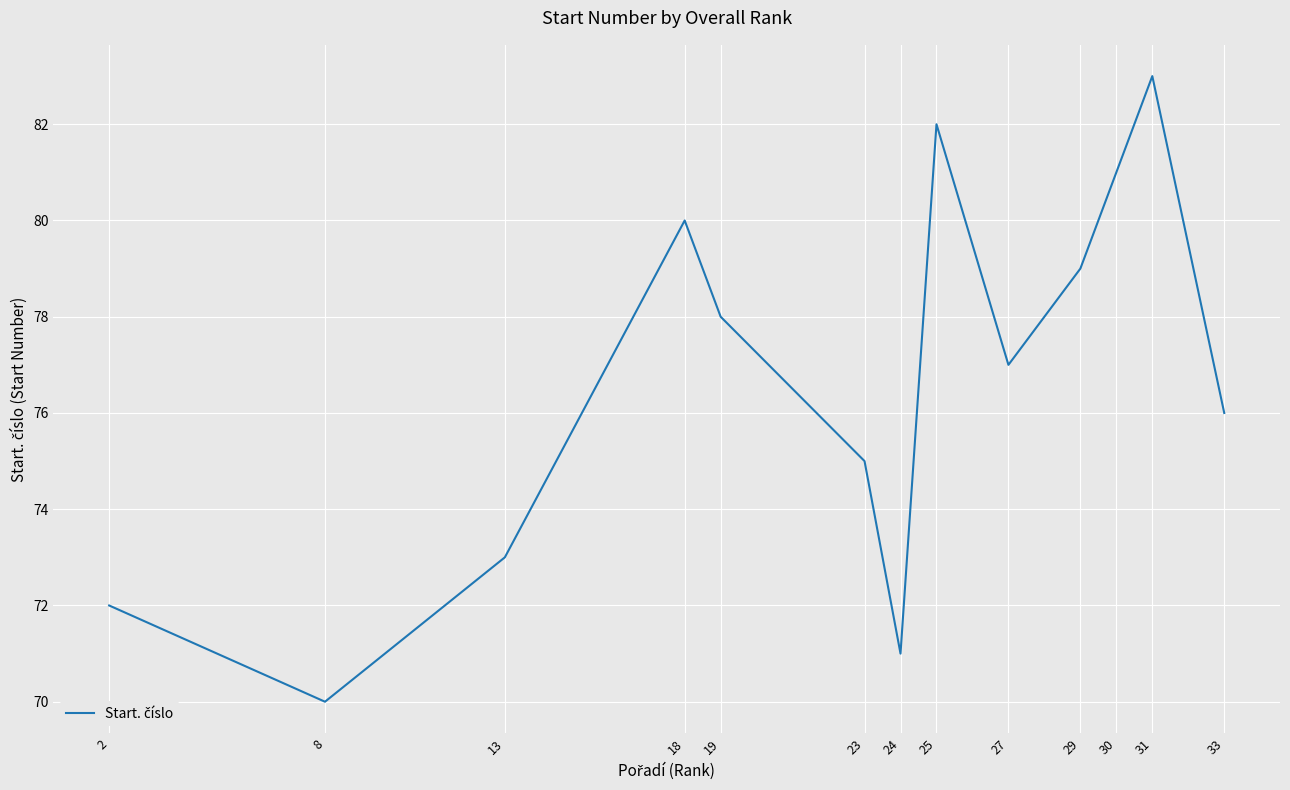

Which category has the highest value across all series?

31